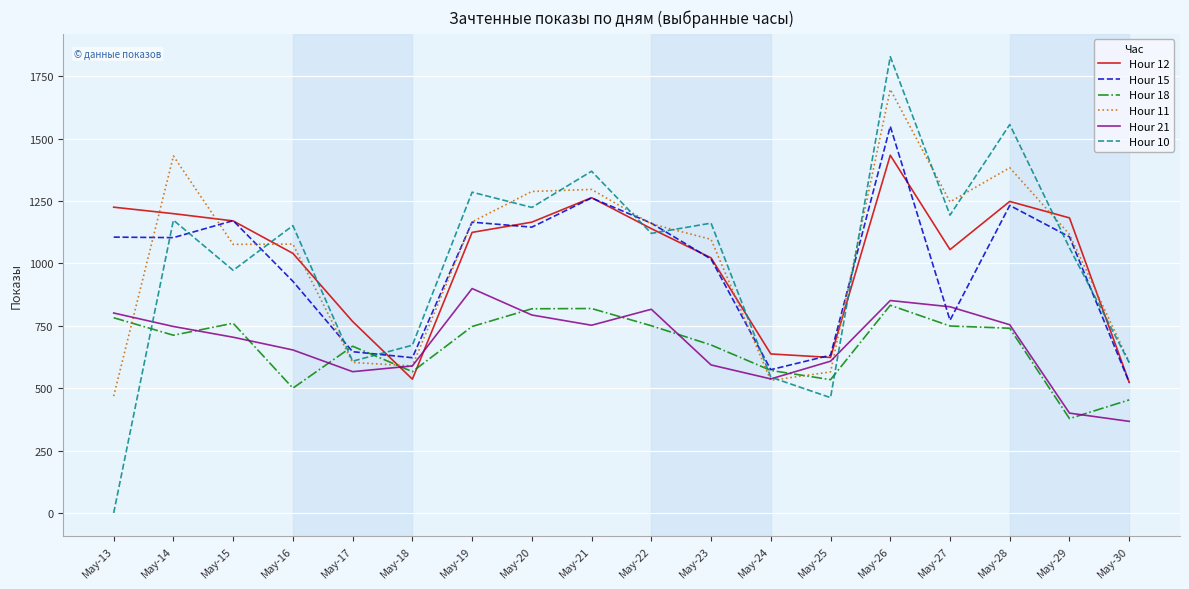

After their last crossing, which series has the higher values: Hour 18 or Hour 15?

Hour 15